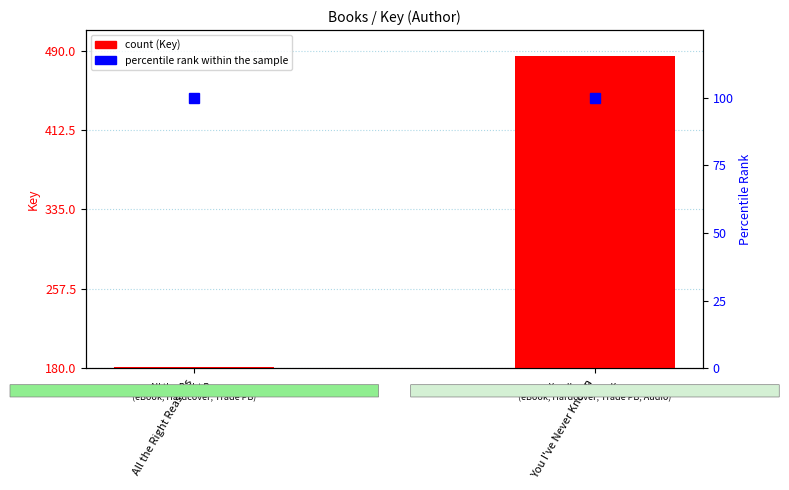

The value at All the Right Reasons is 181316502. True or false?

True